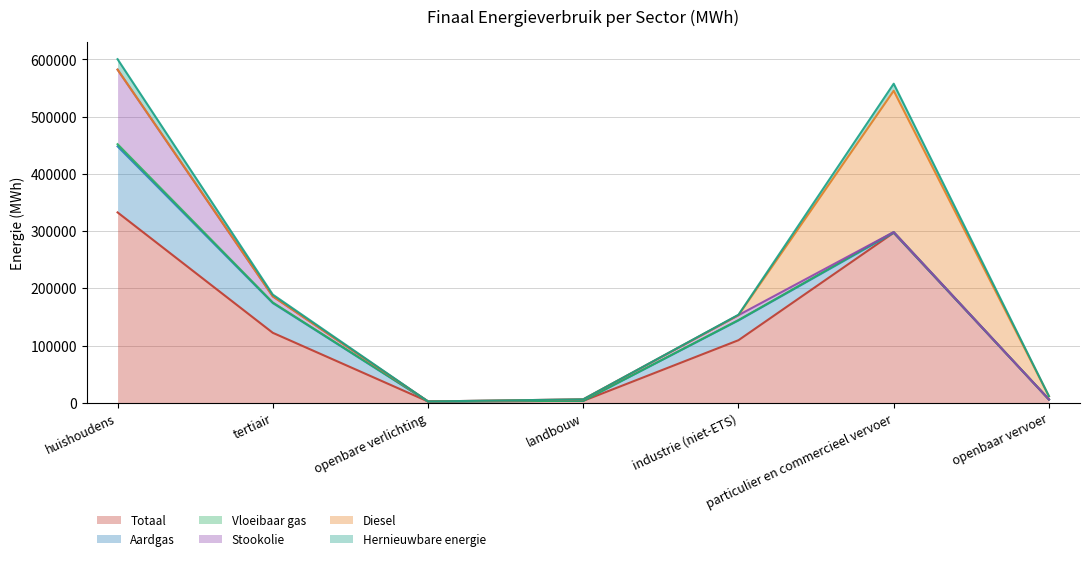

Which has a higher value, tertiair or openbaar vervoer?

tertiair